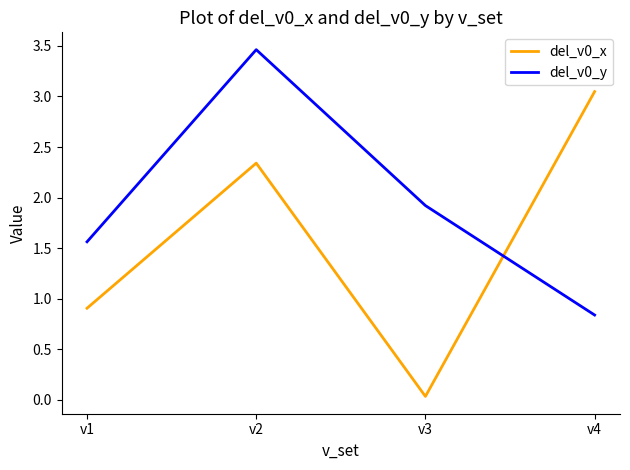

At how many categories does at least one series exceed 1?

4